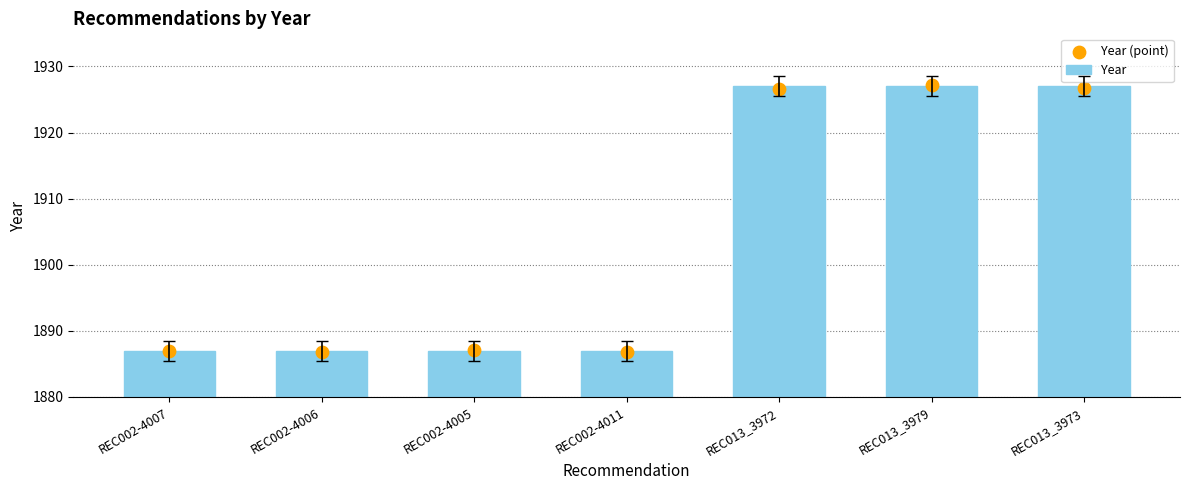

At which category is the sum across all series the highest?

REC013_3979